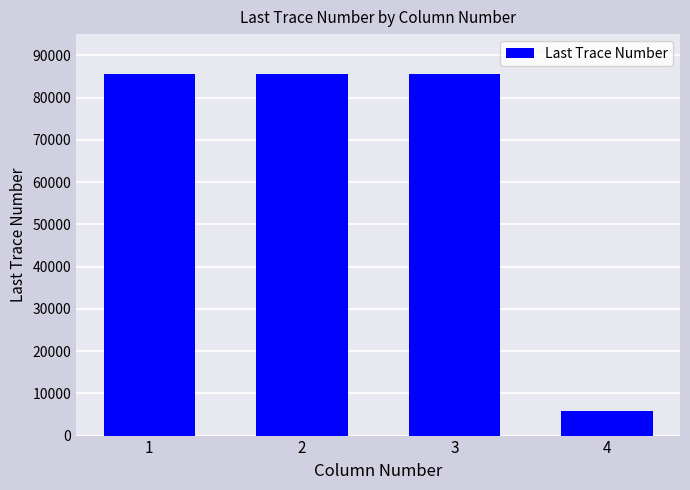

What is the value of the 1st bar from the left?

85500